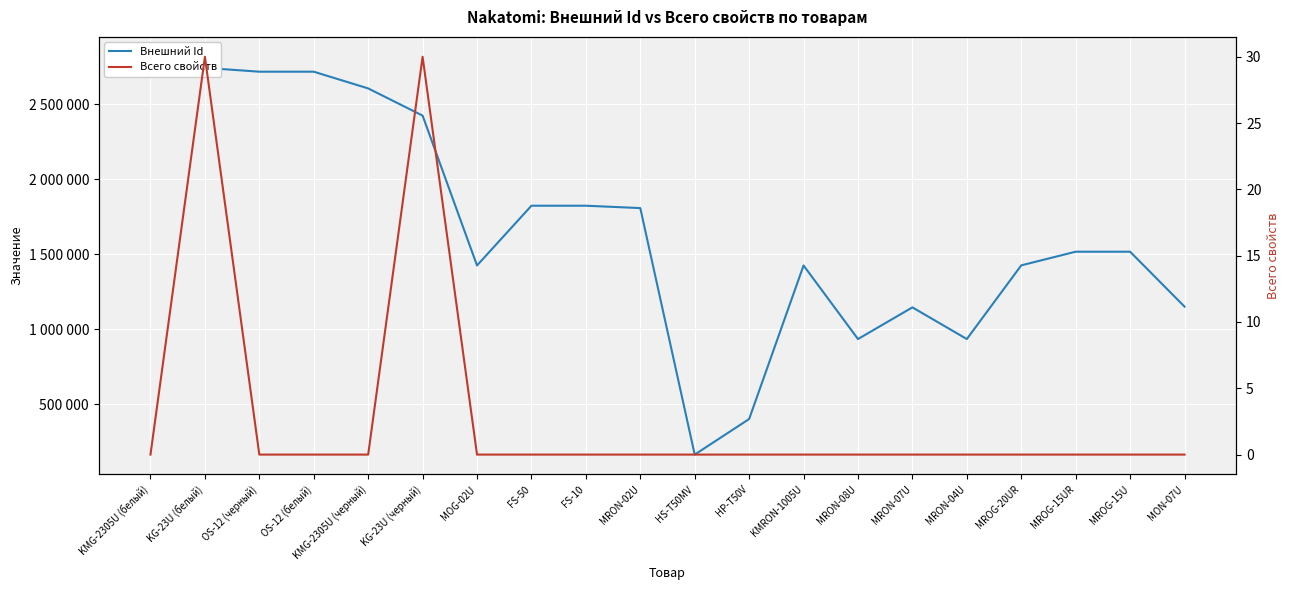

At how many categories does at least one series exceed 838925?

18